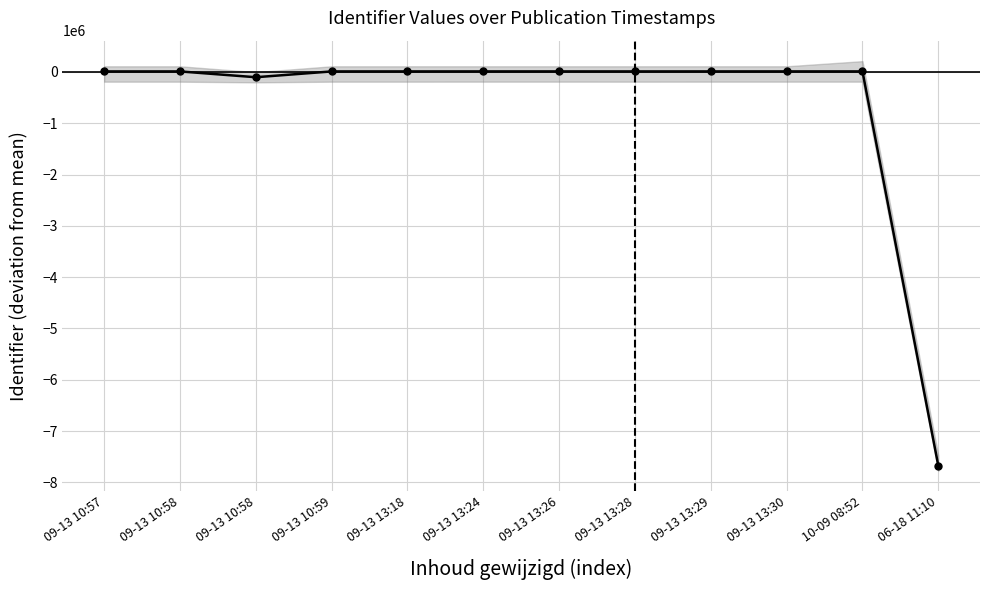

Count the number of categories in the chart.

12